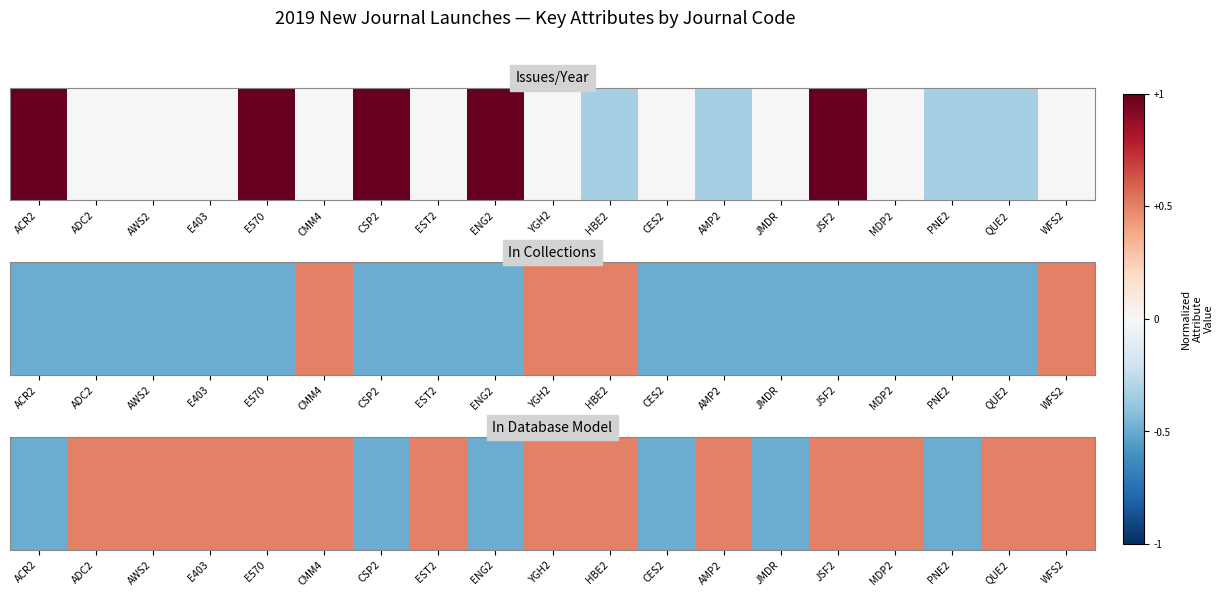

What is the average value?

0.2